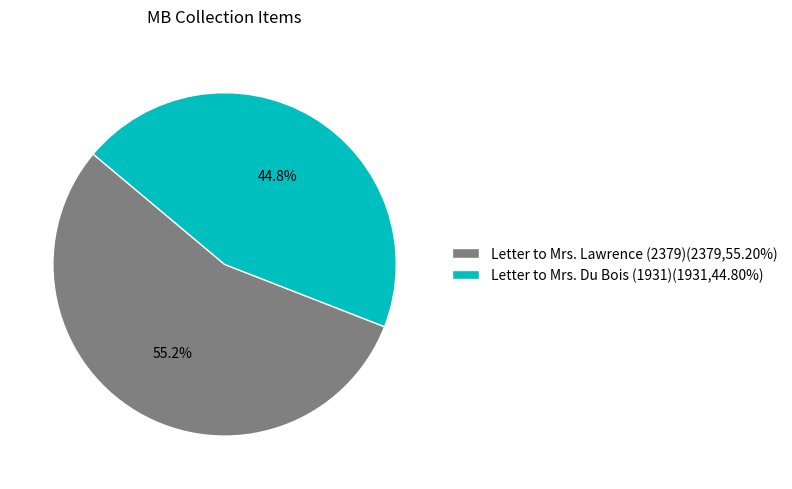

How many segments does this pie chart have?

2